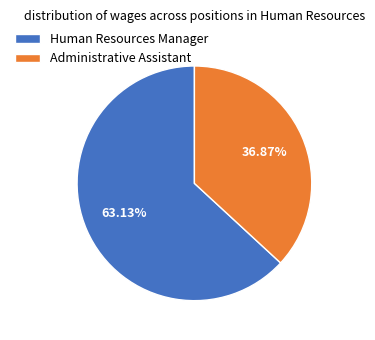

Which category has the biggest portion of the pie?

Human Resources Manager